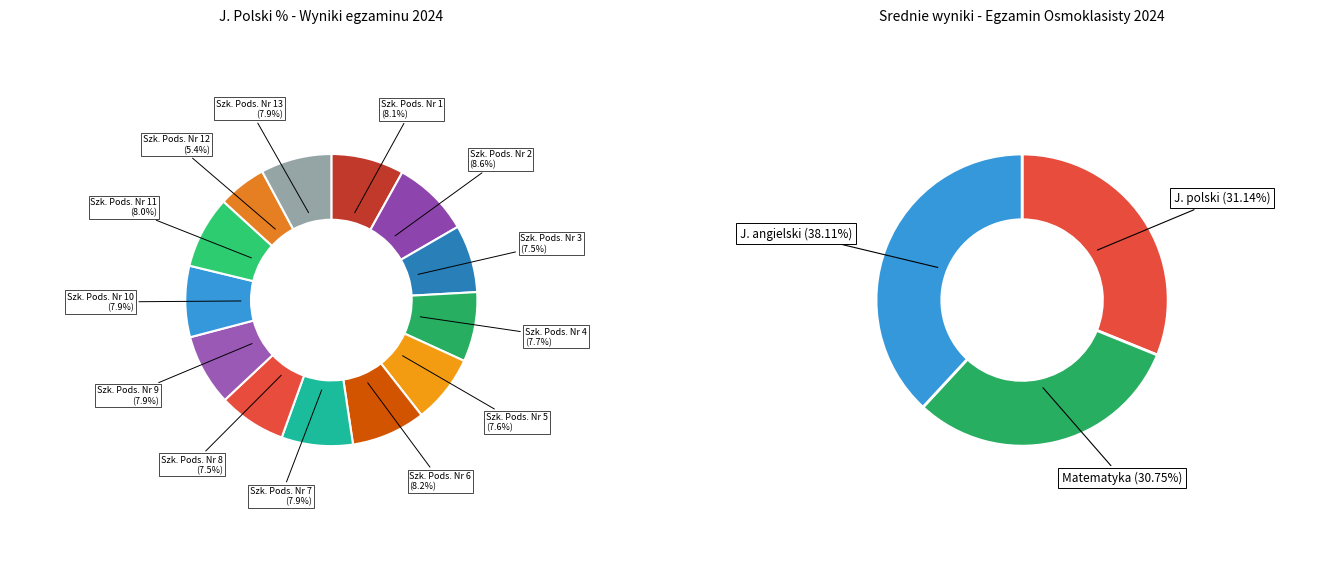

To the nearest percent, what portion does 5 represent?

8%